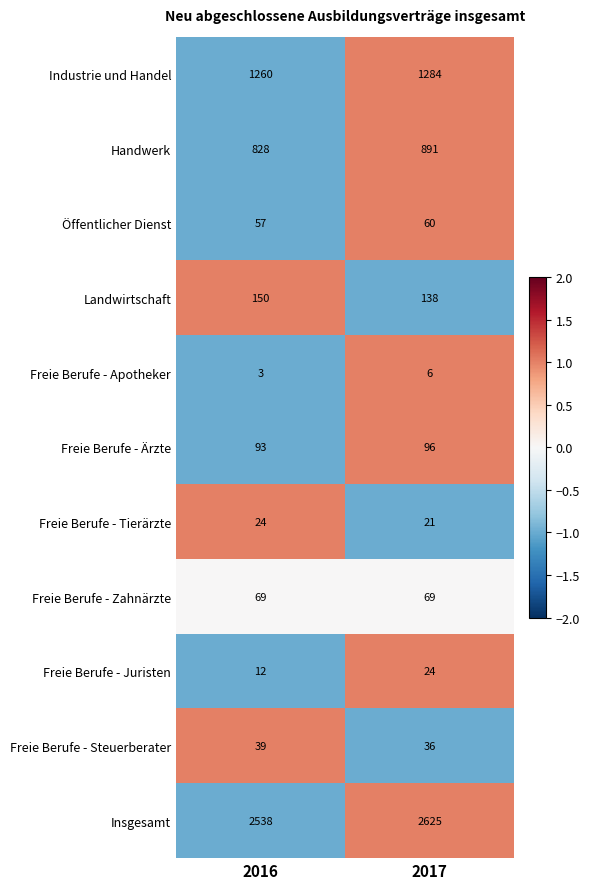

Which series has the largest range (max minus min)?

Insgesamt